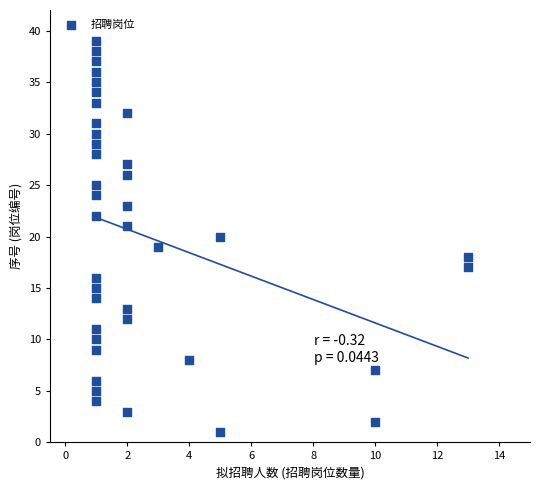

What is the range of Y values (max minus min)?

38